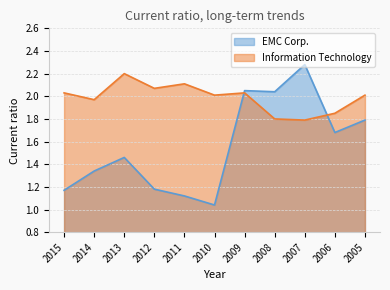

Which category has the lowest value across all series?

2010